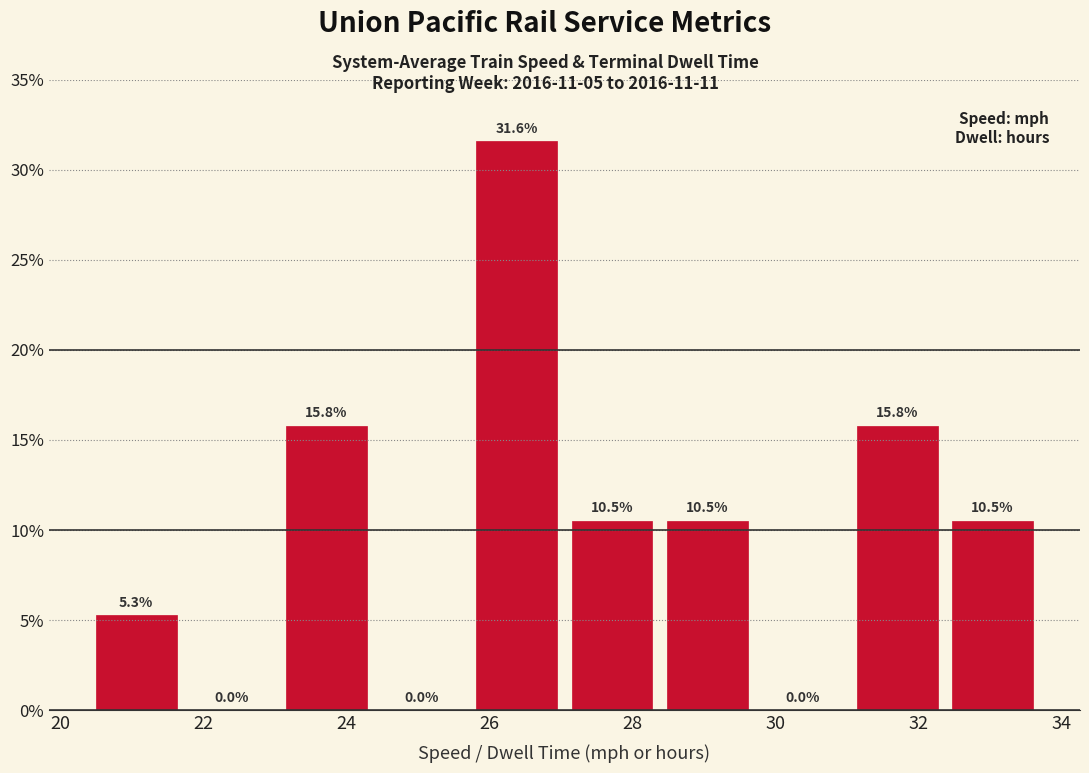

Over which range of the x-axis is the bar tallest?

25.8 to 27.0